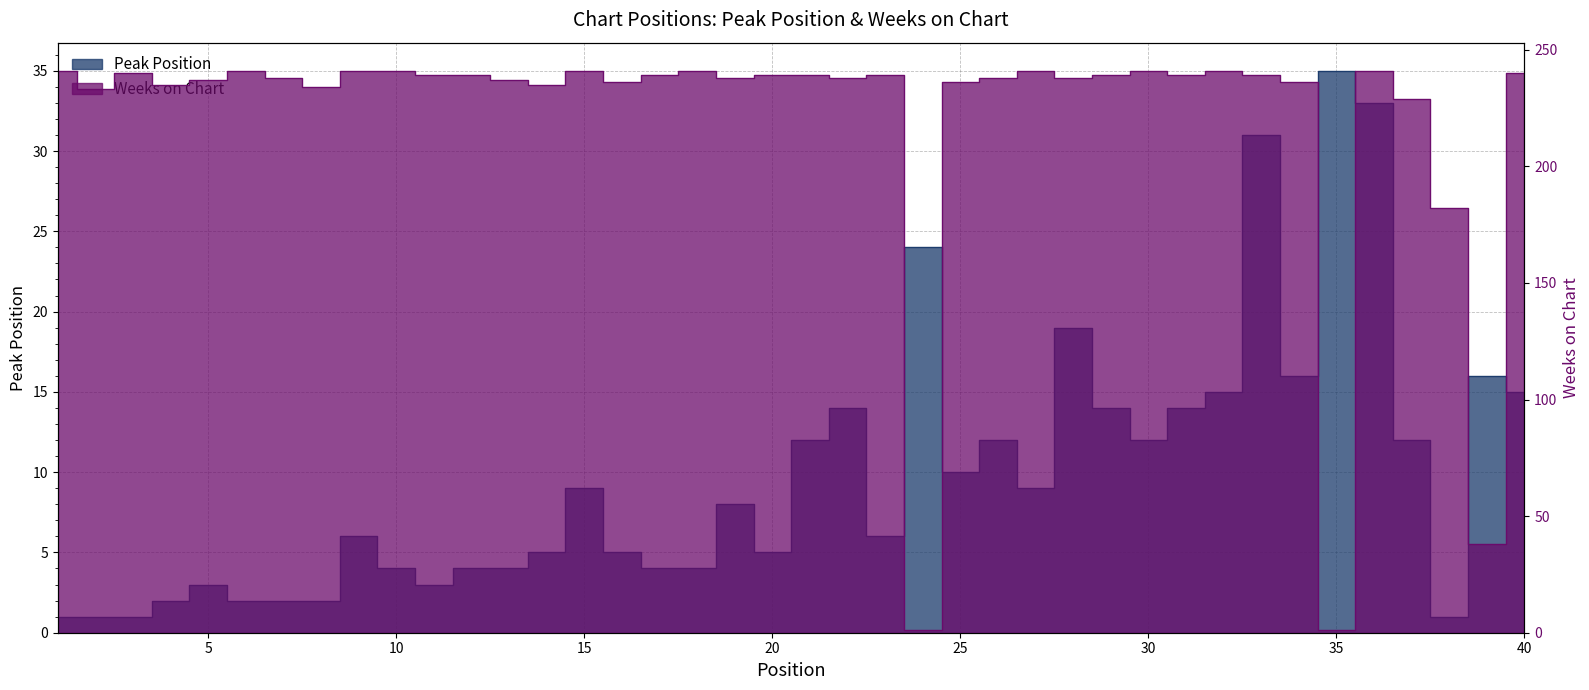

How many times do Weeks on Chart and Peak Position cross each other?

4